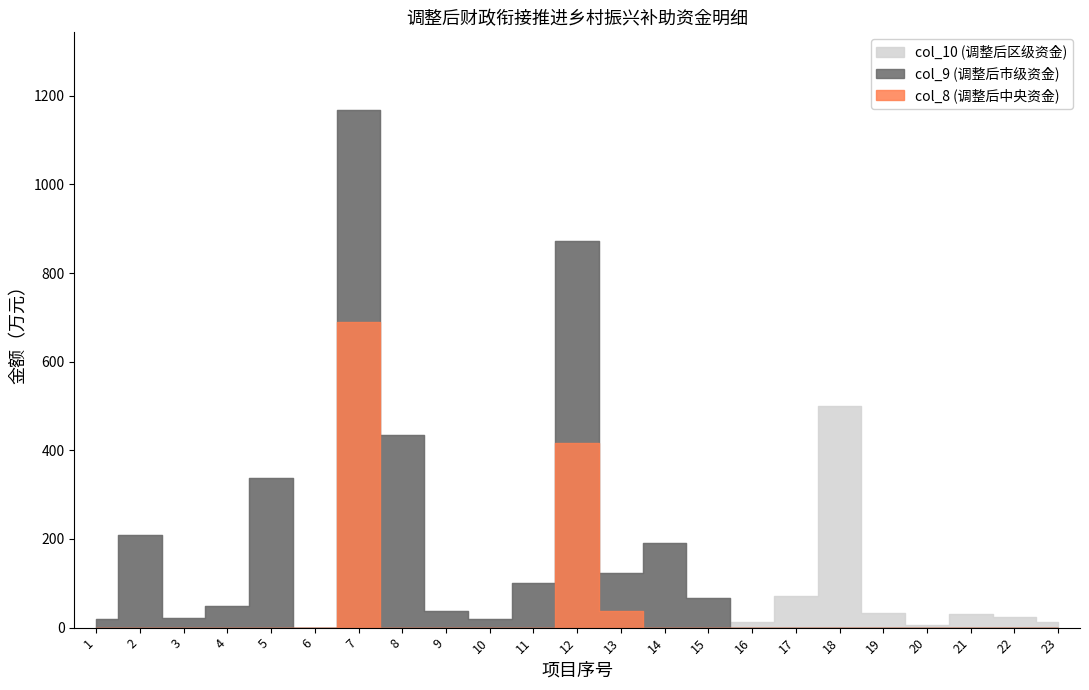

At which category does the chart reach its peak across all series?

7